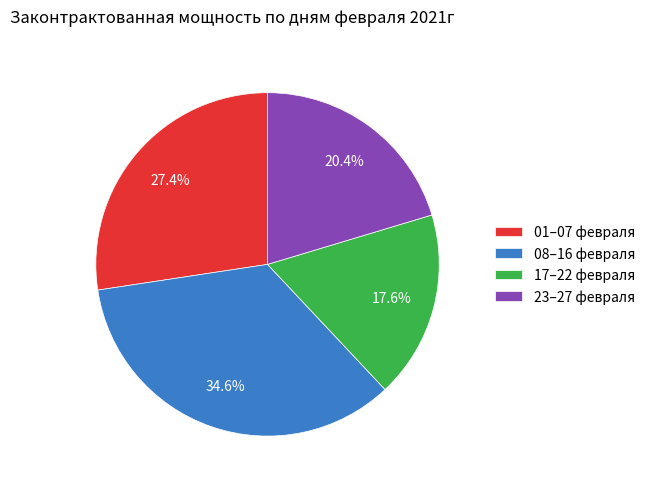

Between 23–27 февраля and 08–16 февраля, which is larger?

08–16 февраля